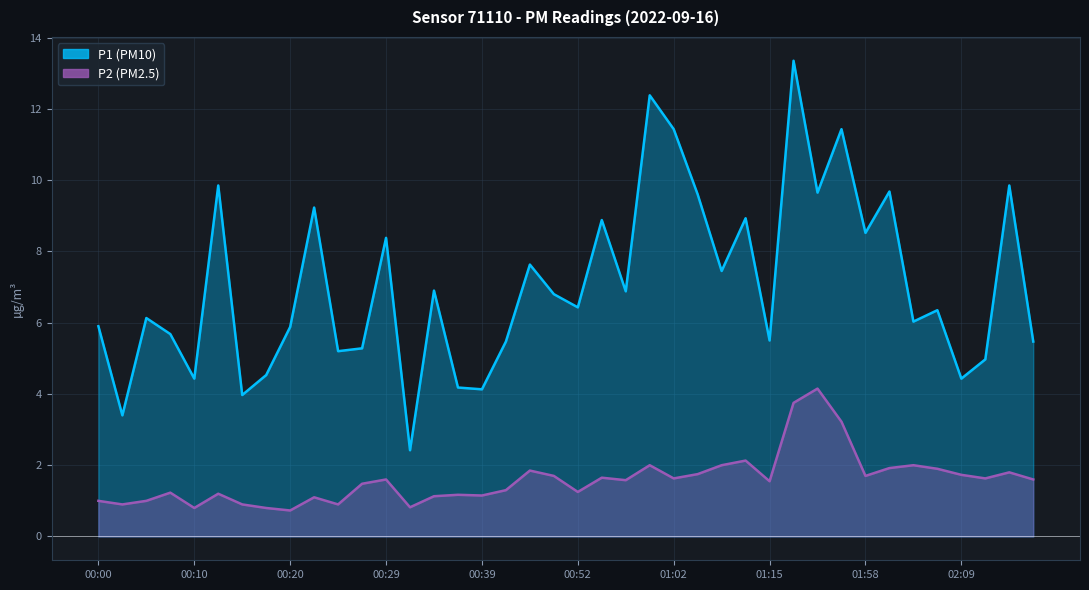

How many lines are shown in the chart?

2